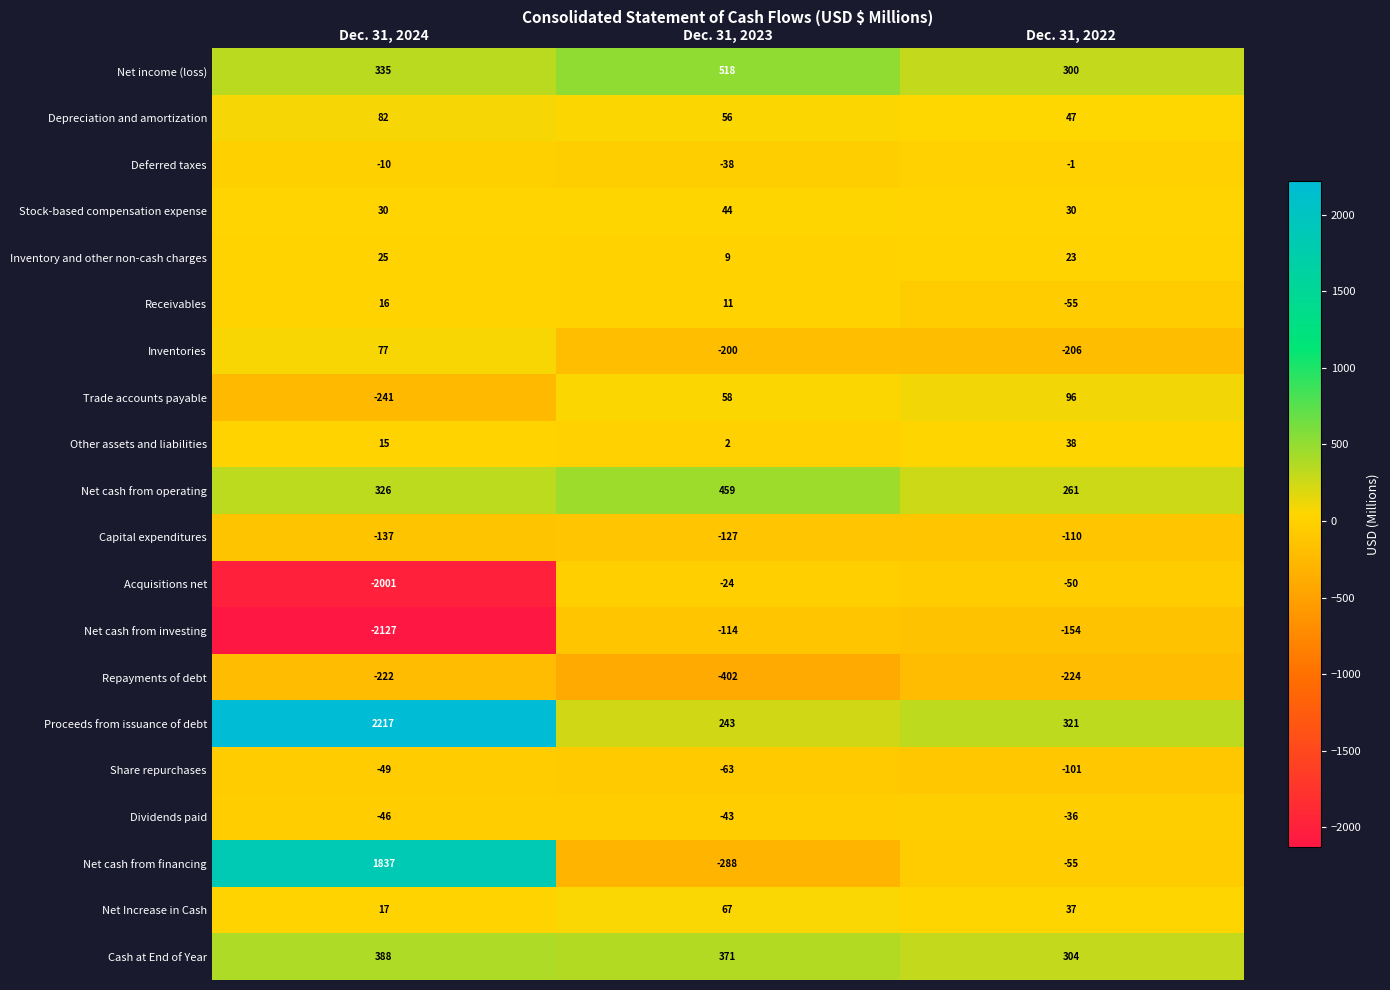

What is the difference between the highest and lowest values at Dec. 31, 2024?

4344